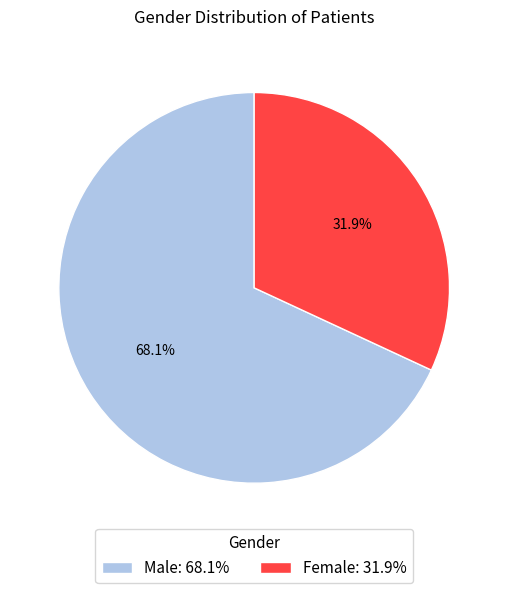

What is the ratio of the value at Female to the value at Male?

0.5